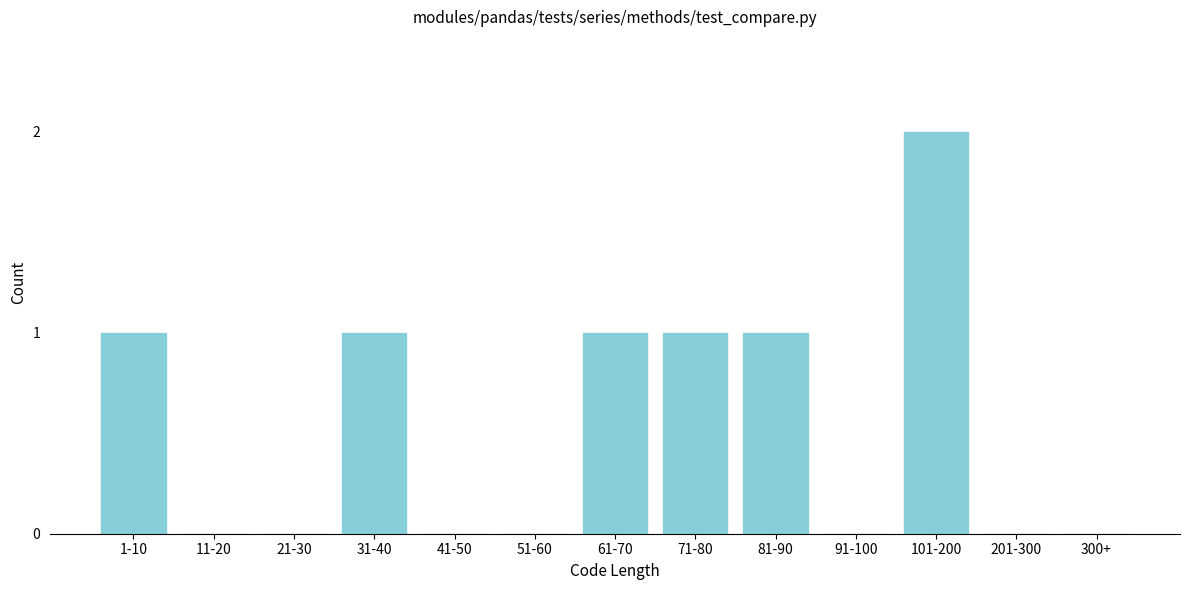

Reading right to left, what are all the values shown in this chart?

300+=0	201-300=0	101-200=2	91-100=0	81-90=1	71-80=1	61-70=1	51-60=0	41-50=0	31-40=1	21-30=0	11-20=0	1-10=1